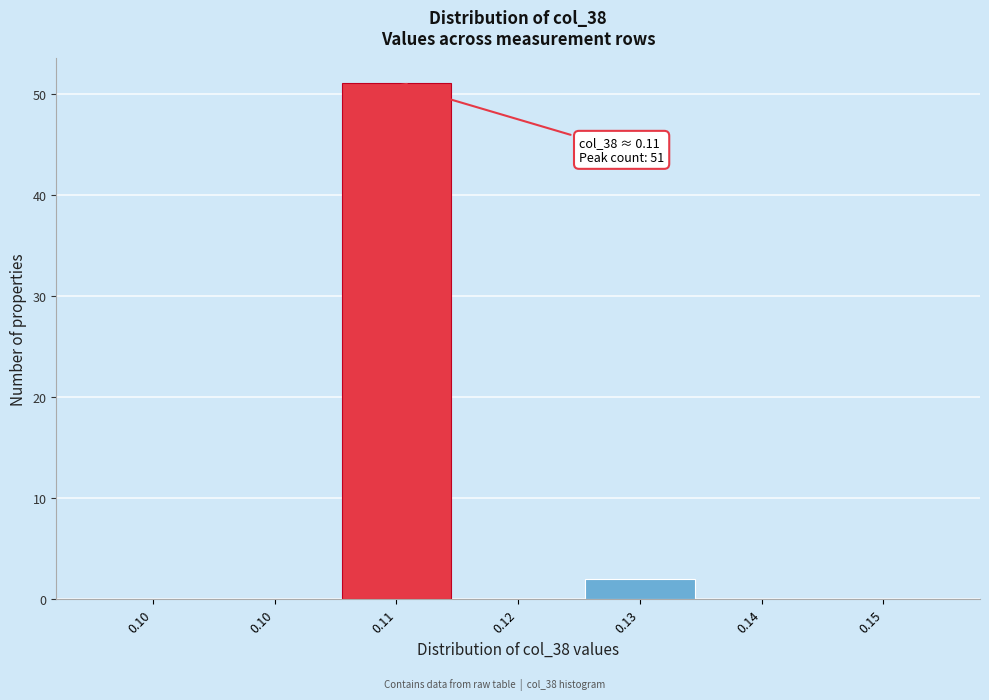

Are the bars horizontal?

No